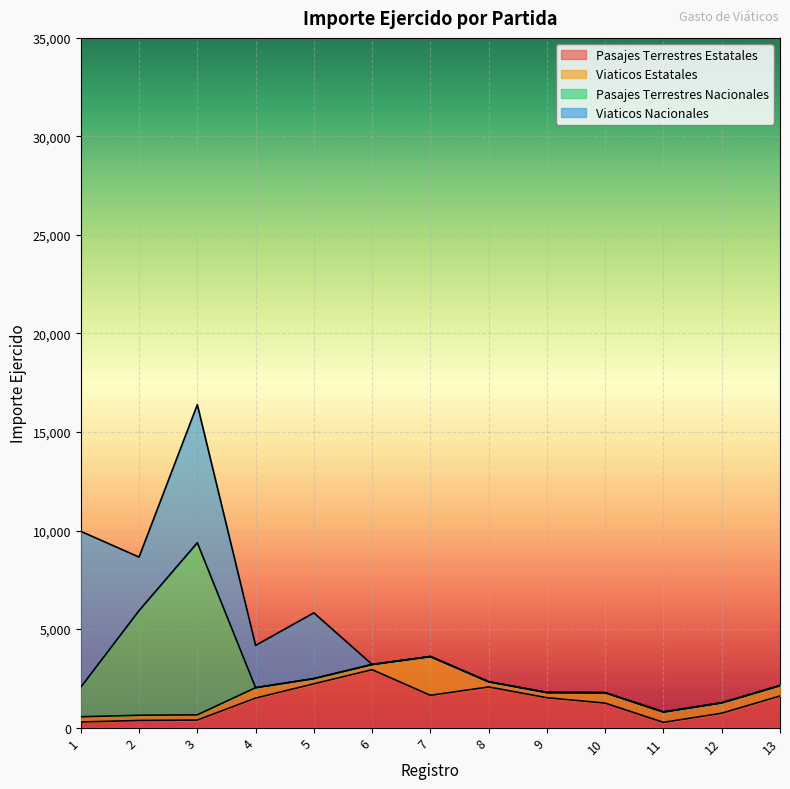

What is the average value of the Viaticos Estatales series?

497.7